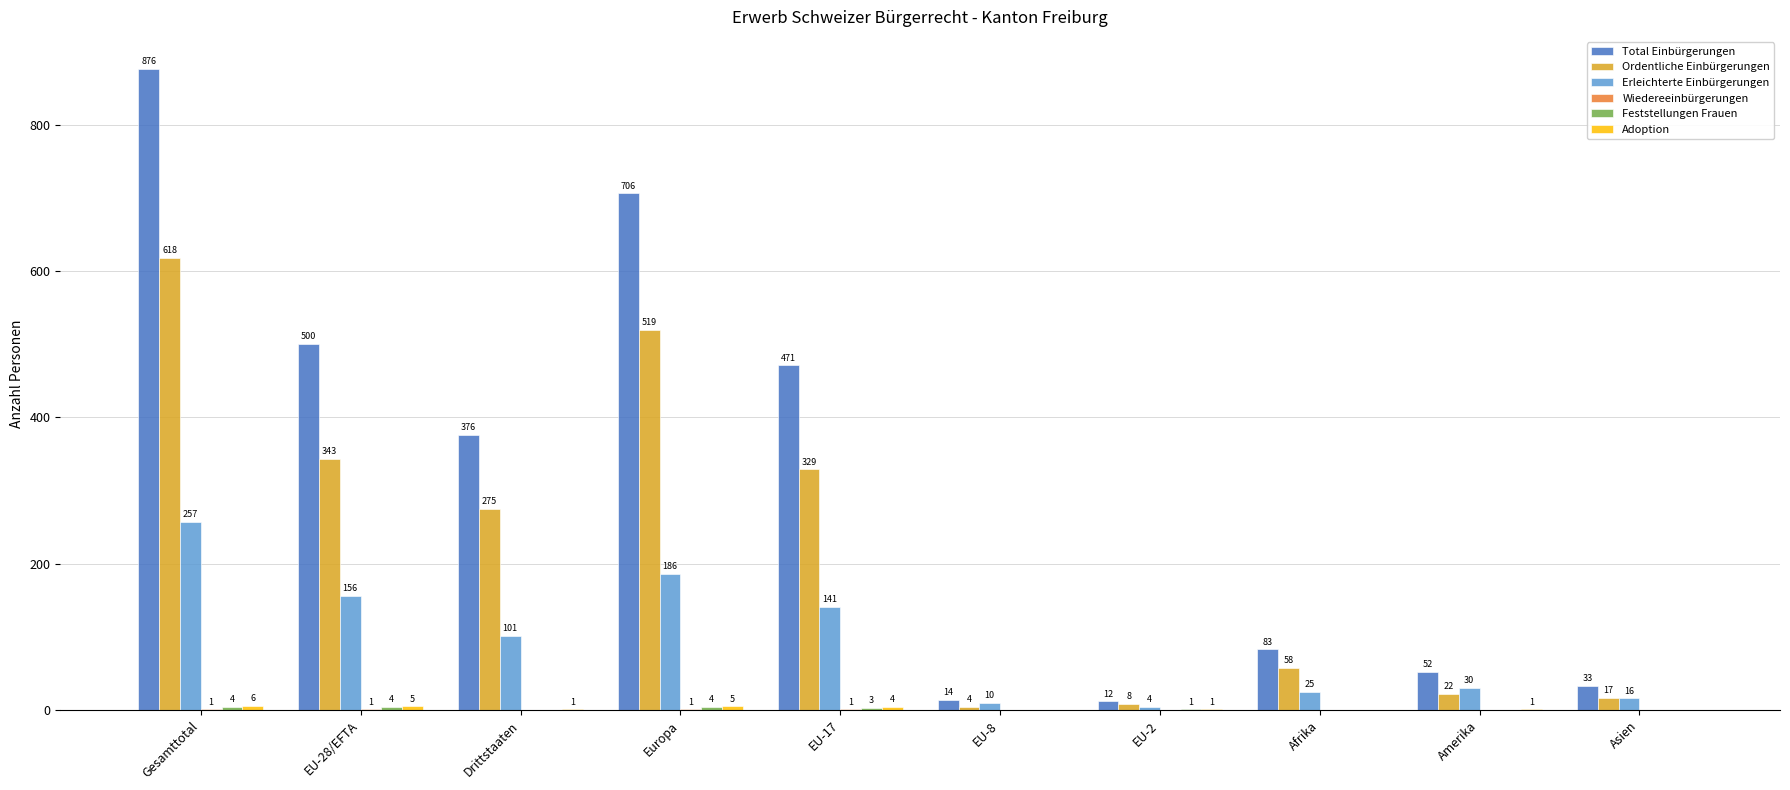

Between EU-28/EFTA and Afrika, which series saw the biggest shift?

Total Einbürgerungen